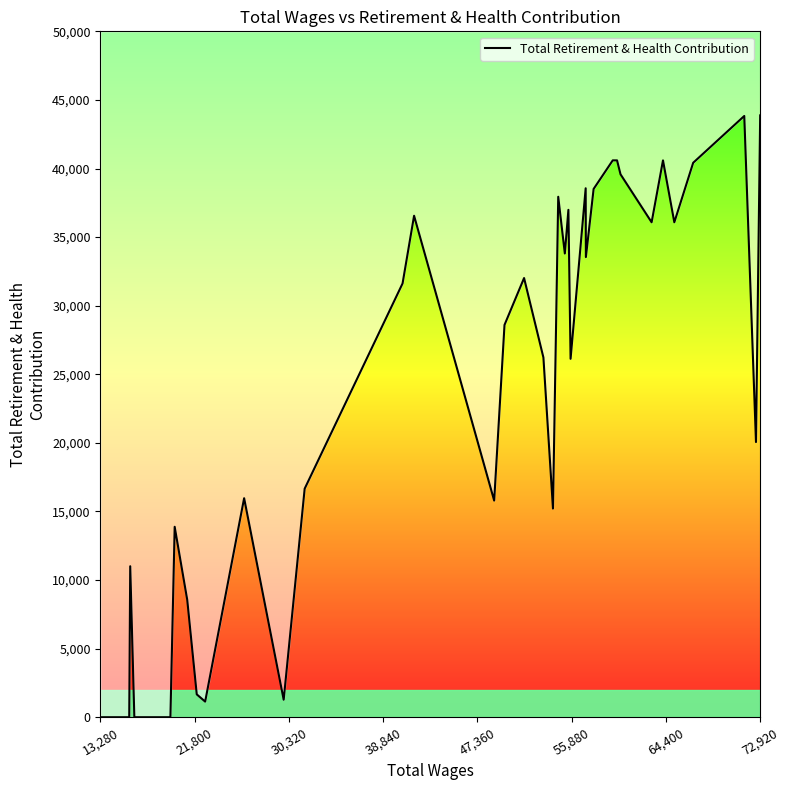

True or false: the data shows 2897 at 11.

False